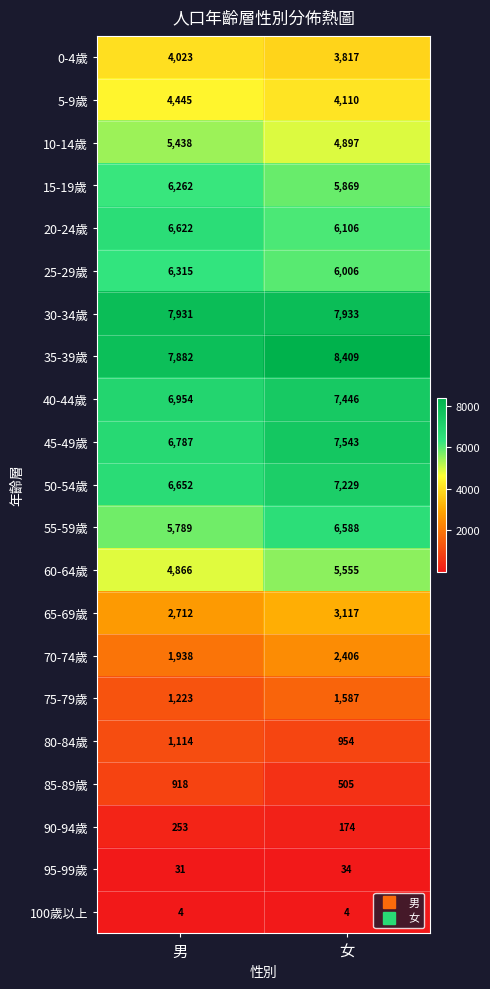

What is the sum of the 35-39歲 values at 男 and 女?

16291